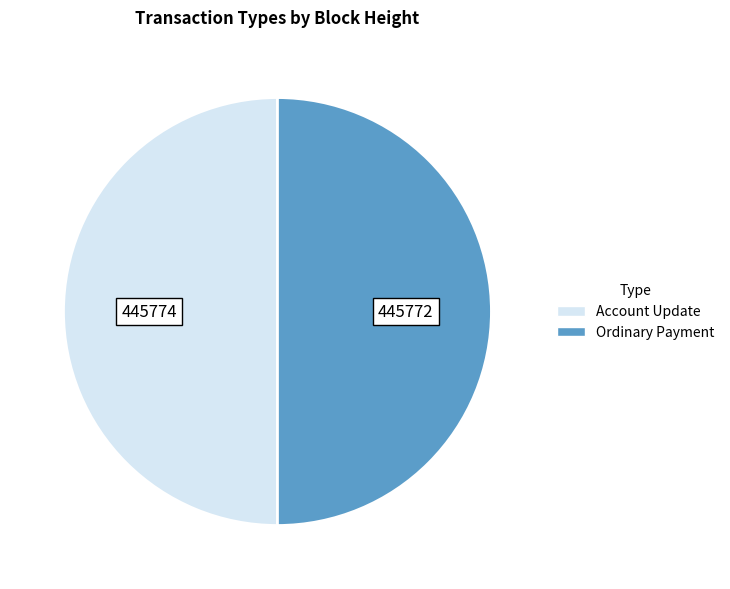

Which slice represents more than half of the pie?

Account Update (445774)